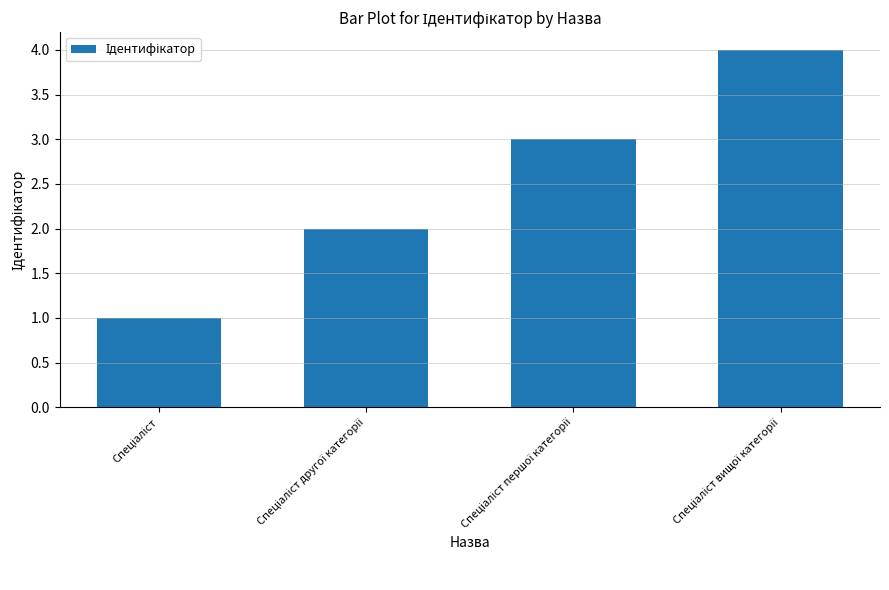

What is the difference between the maximum and minimum values?

3